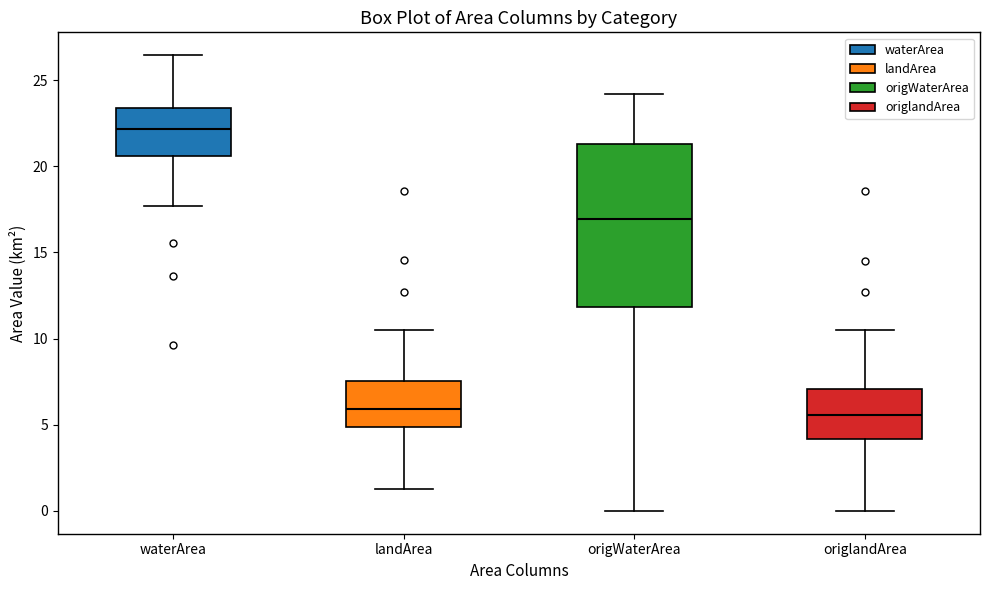

Where is the upper edge of the box for origWaterArea on the y-axis? The values are not printed on the chart, so give them approximately, as read against the axis.

21.5